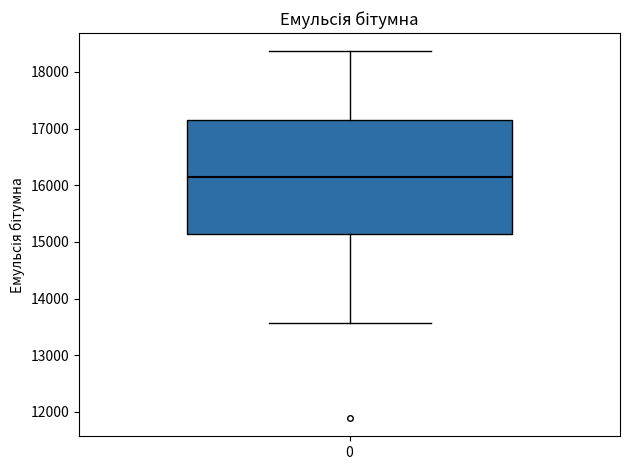

Where is the lower edge of the box at x = 0 on the y-axis? The values are not printed on the chart, so give them approximately, as read against the axis.

15100